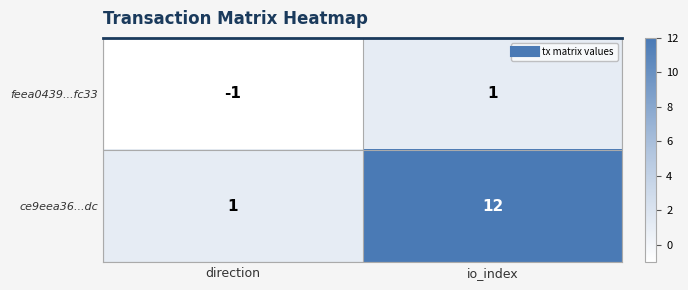

True or false: feea0439...fc33 has a value of -1 at direction.

True